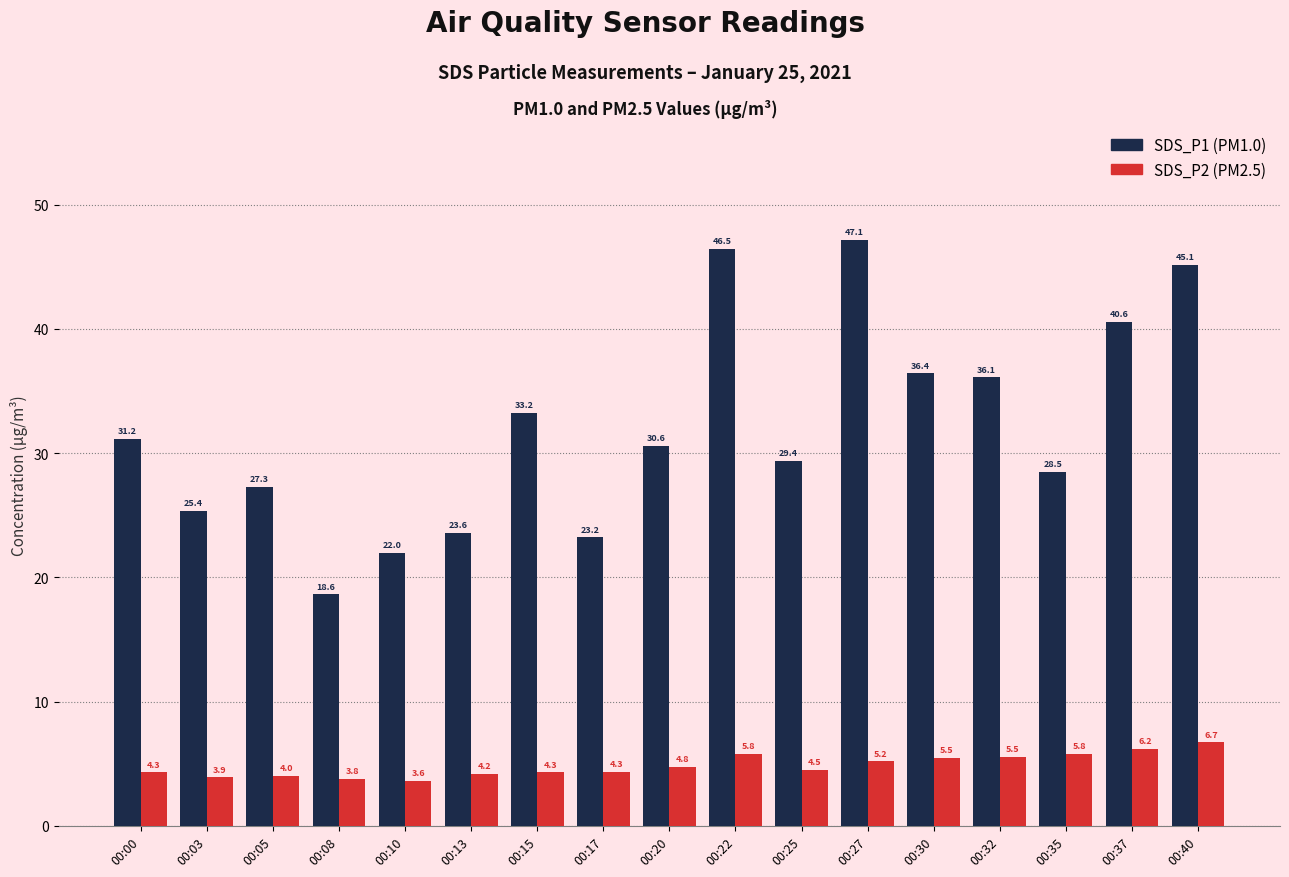

Which category has the highest value across all series?

00:27